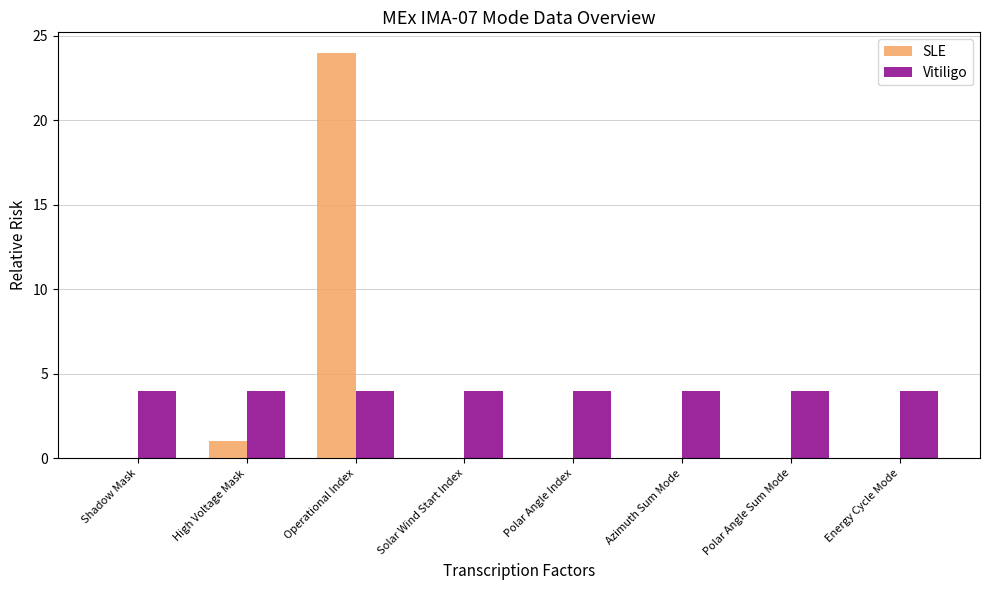

Does the chart contain stacked bars?

No